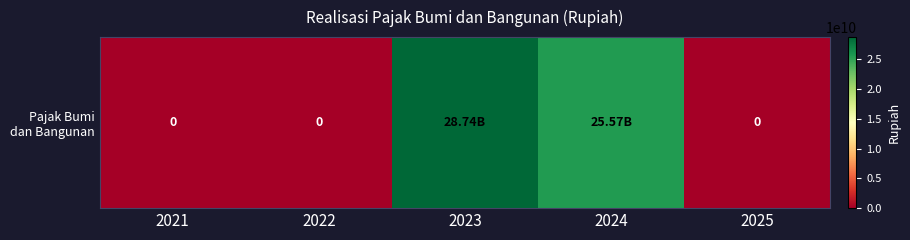

Which has a higher value, 2024 or 2025?

2024